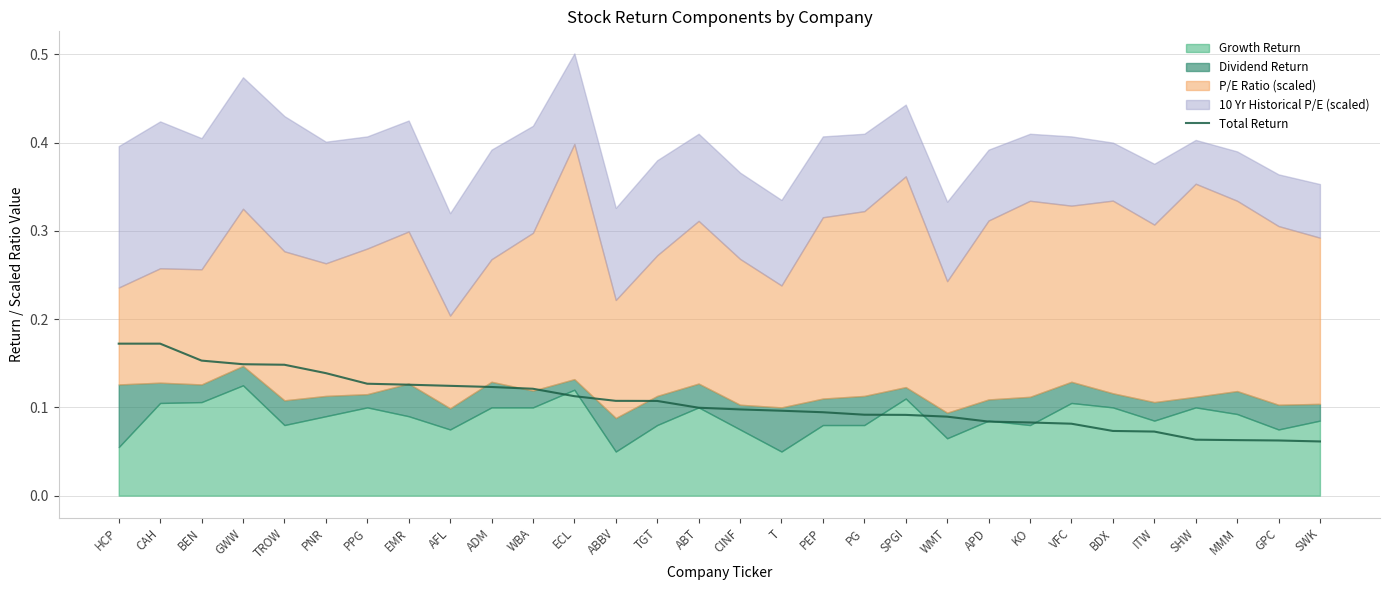

How many values are between 0 and 1?

30